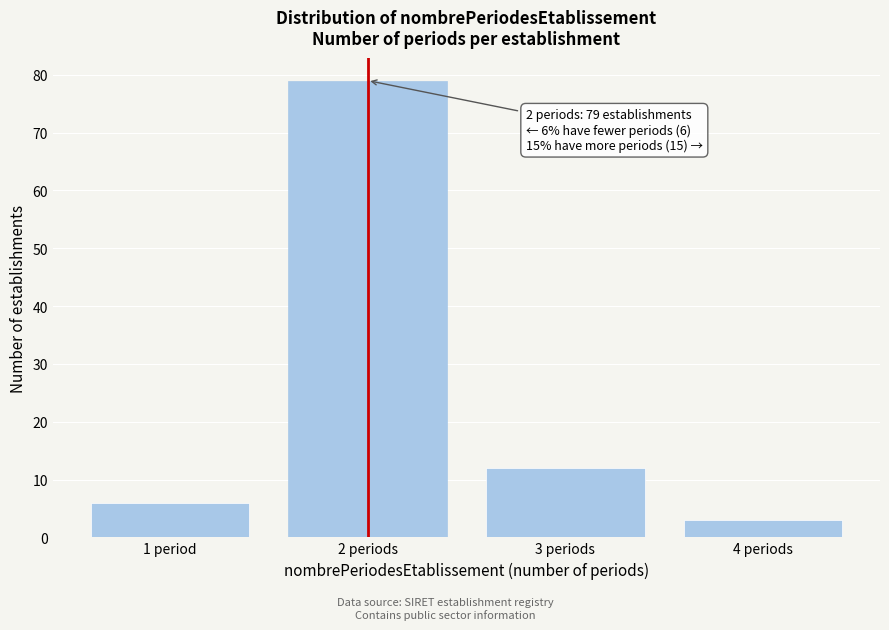

Reading right to left, transcribe all the data shown in this chart.

3	12	79	6